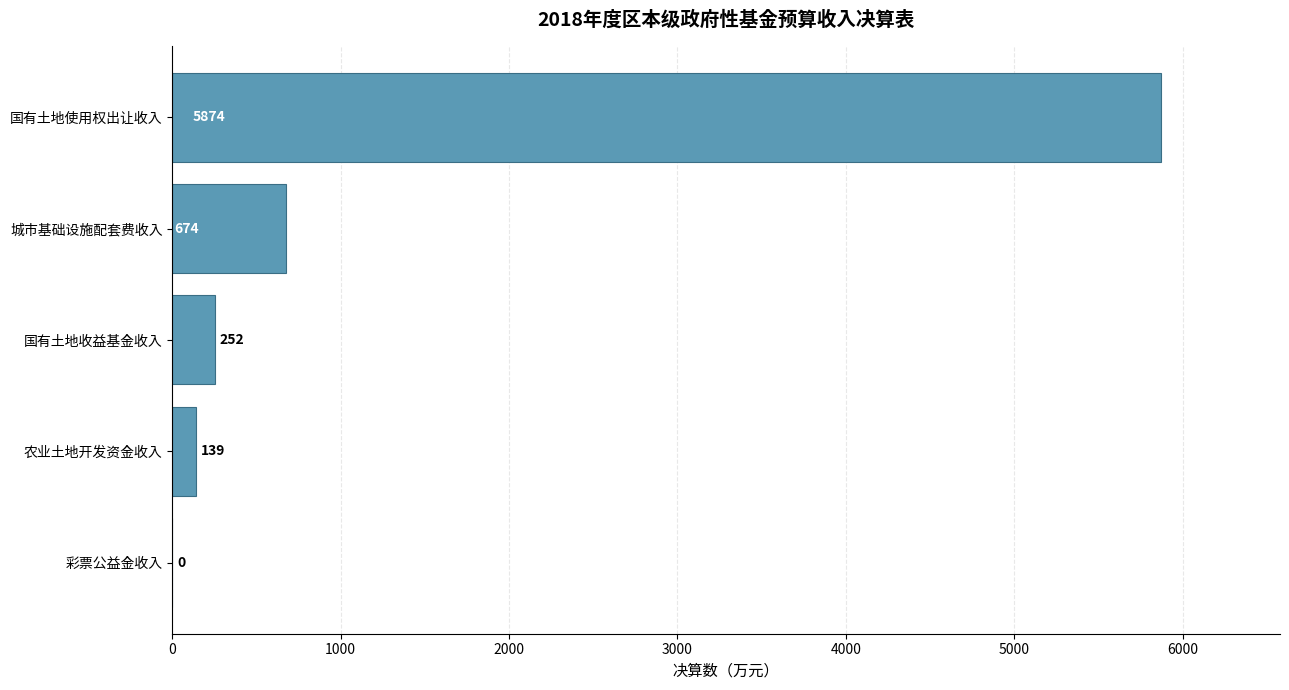

Are the bars grouped side by side (vs. stacked)?

No